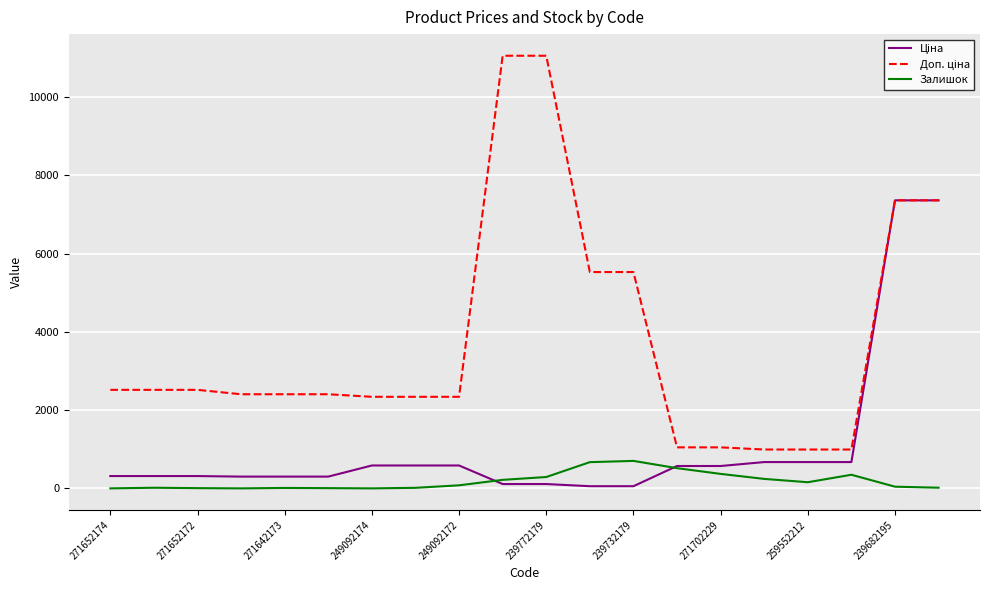

What is the greatest value displayed?

11055.0